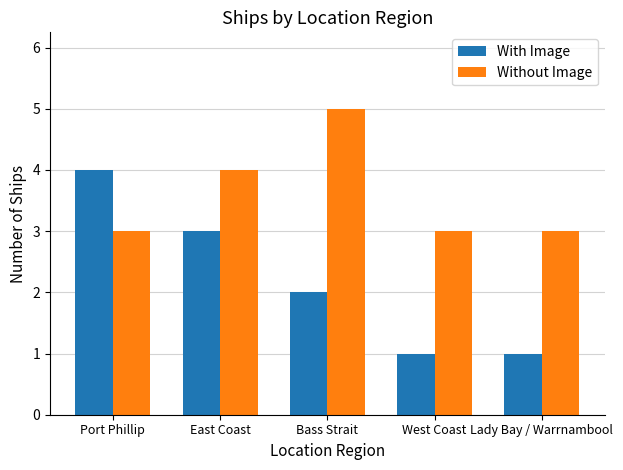

Which series has the largest total across all categories?

Without Image